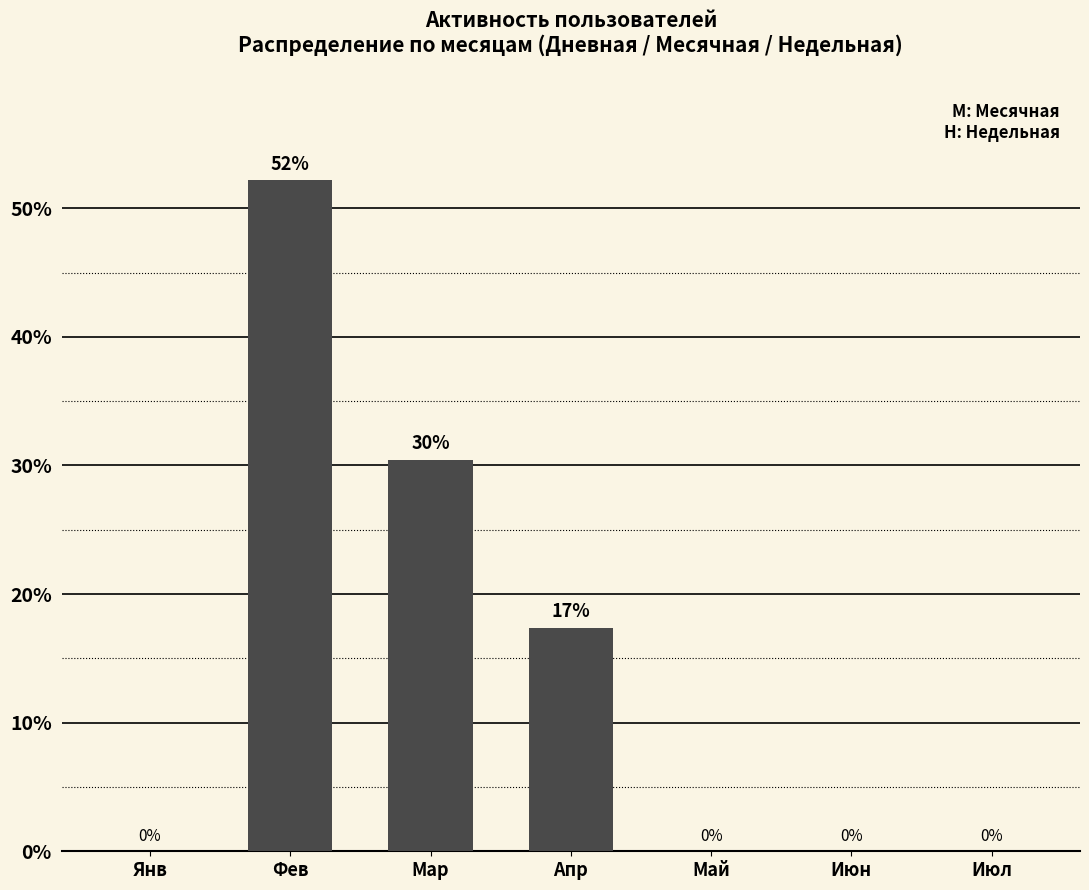

Are the bars horizontal?

No